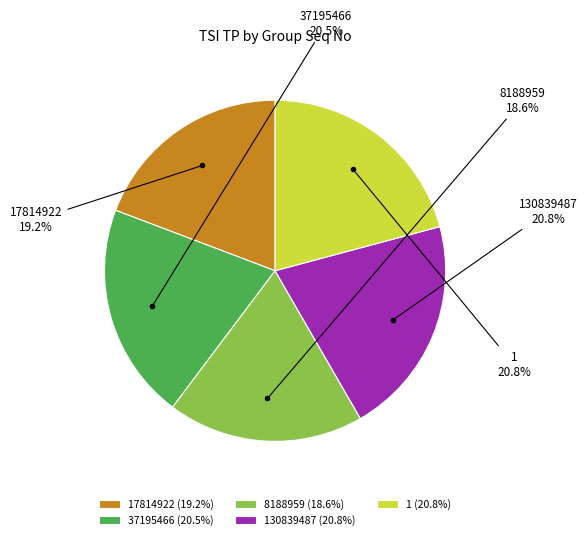

Approximately how many times larger is the value at 17814922 compared to 37195466?

0.9